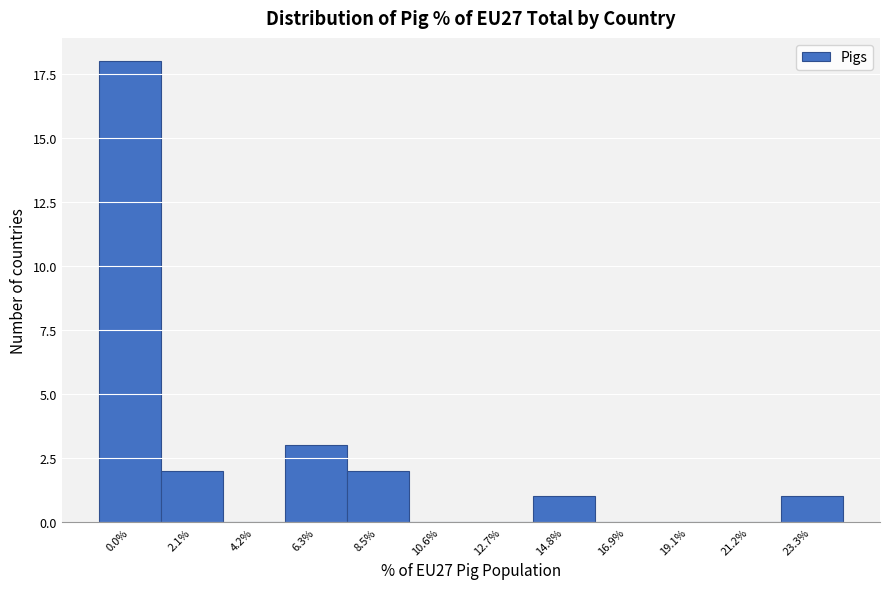

Reading left to right, list all the values displayed in this chart.

0.0%=18	2.1%=2	4.2%=0	6.3%=3	8.5%=2	10.6%=0	12.7%=0	14.8%=1	16.9%=0	19.1%=0	21.2%=0	23.3%=1